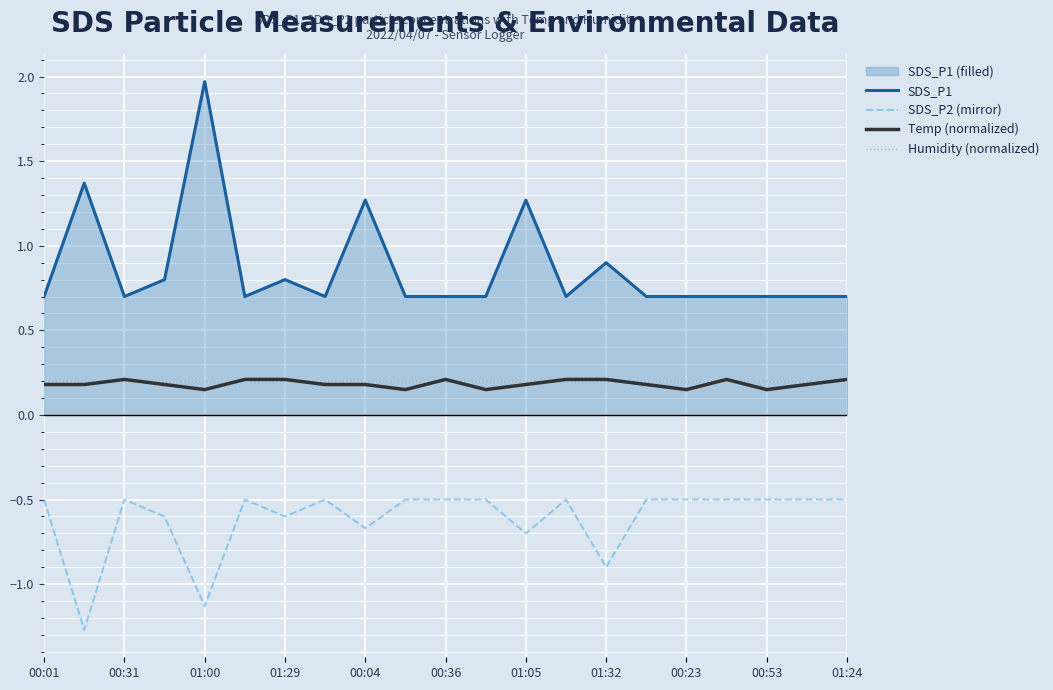

Is the value of Humidity (normalized) at 01:00 greater than the value of SDS_P1 at 00:01?

No